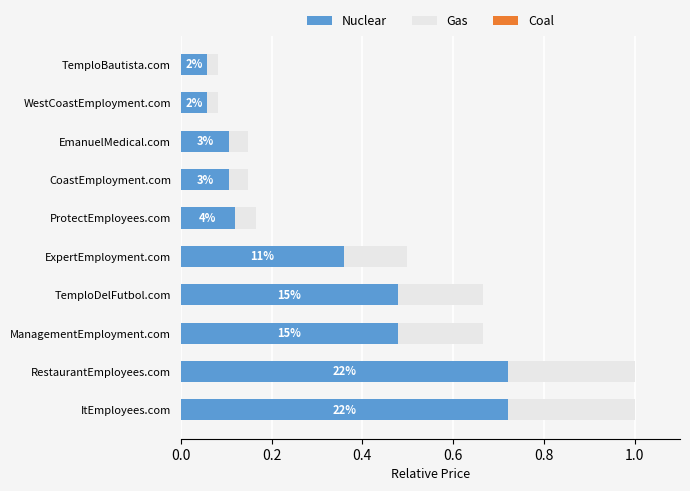

How many data points does each series have?

10